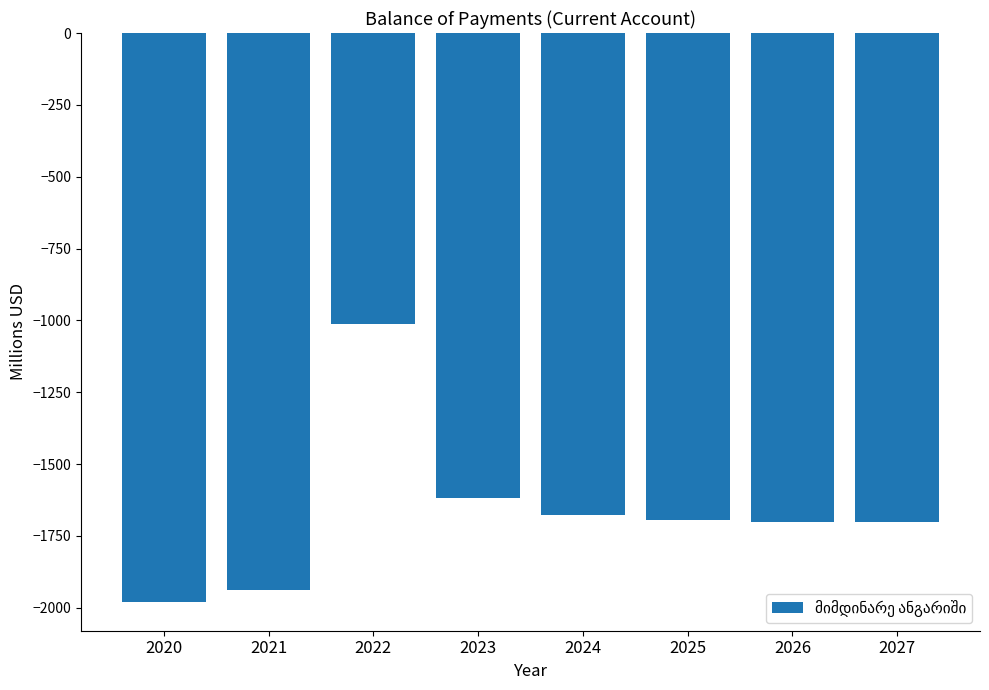

What is the difference between the maximum and second lowest values?

926.1